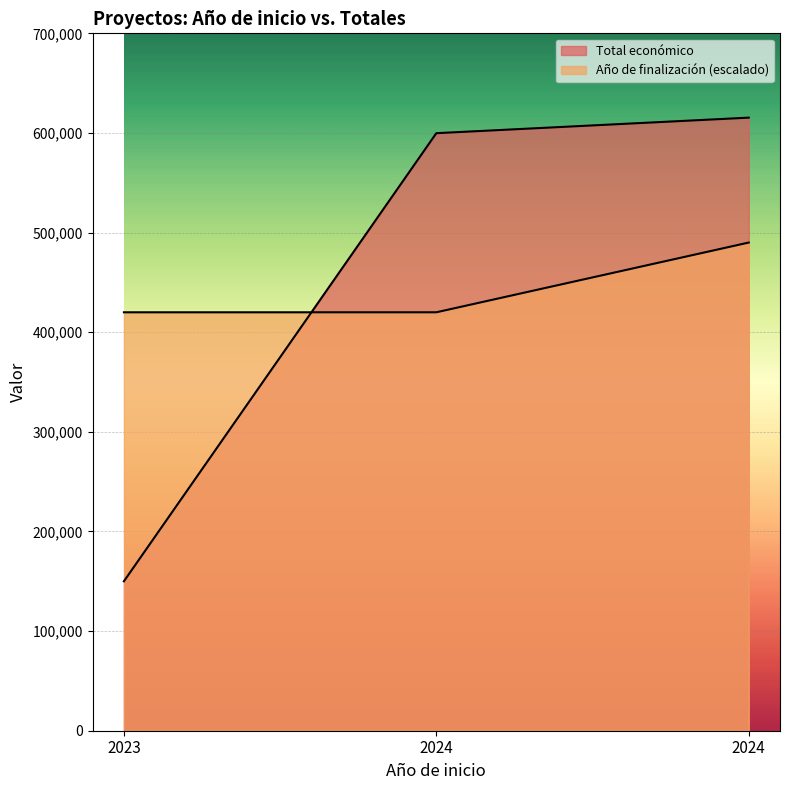

Which series has the largest range (max minus min)?

Total económico